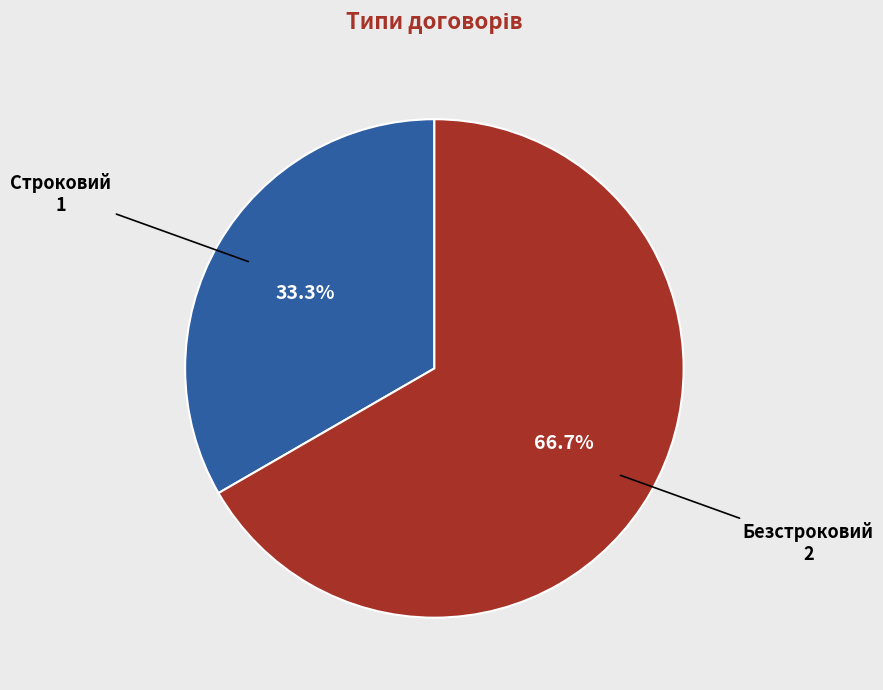

Does any single category account for the majority?

Yes